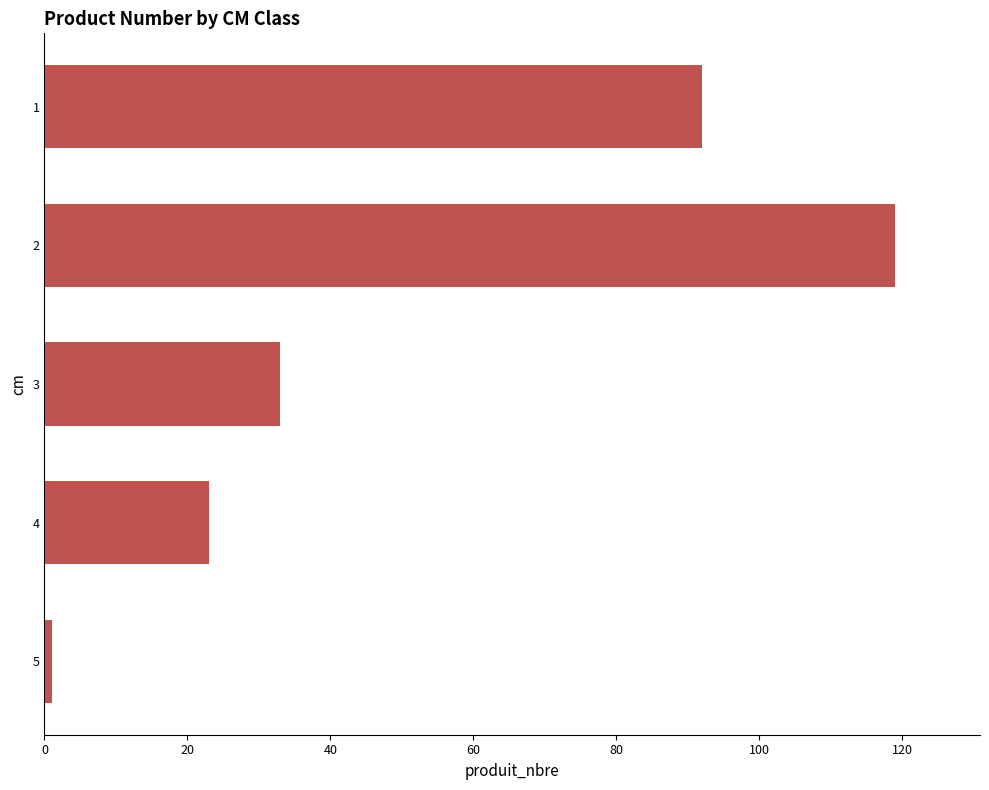

List the labels in order of value, smallest first.

5, 4, 3, 1, 2